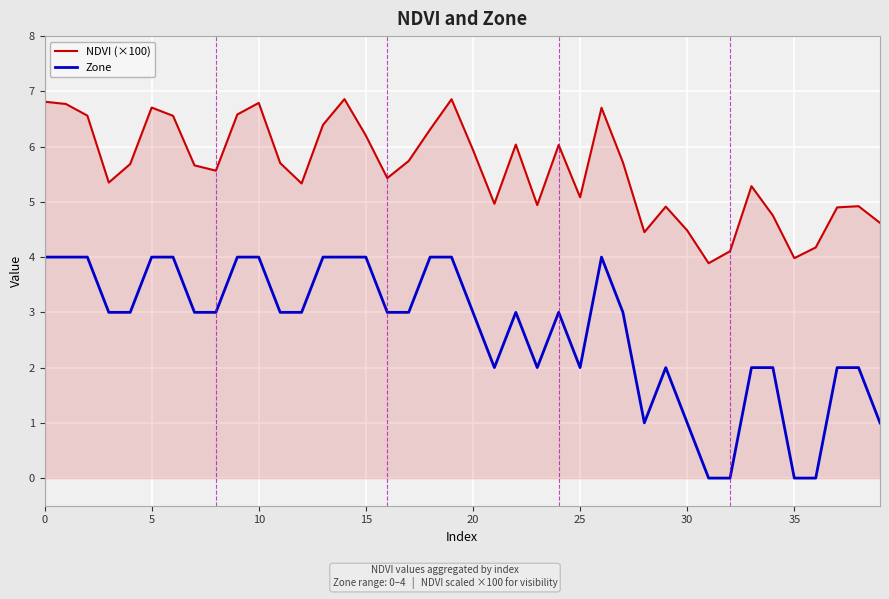

What is the greatest value displayed?

6.9